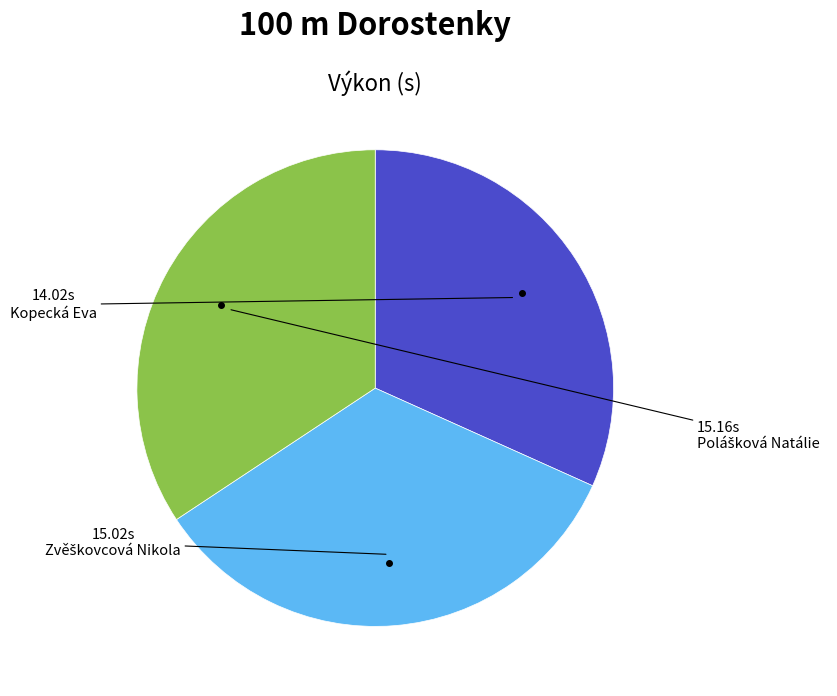

Is there a majority slice in this chart?

No